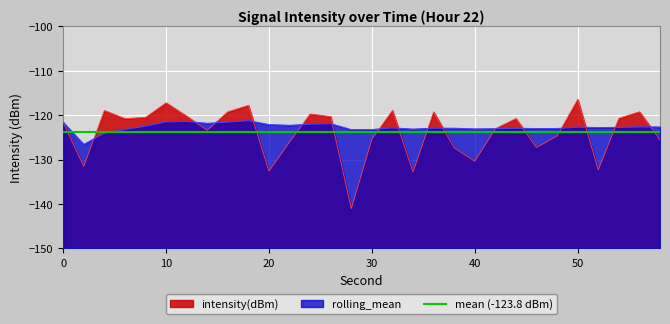

Reading right to left, transcribe all the data shown in this chart.

intensity(dBm): 58=-125.5	56=-119.2	54=-120.7	52=-132.3	50=-116.5	48=-124.7	46=-127.3	44=-120.8	42=-123.0	40=-130.4	38=-127.3	36=-119.3	34=-132.8	32=-118.9	30=-125.4	28=-141.1	26=-120.3	24=-119.7	22=-126.1	20=-132.6	18=-117.8	16=-119.2	14=-123.4	12=-120.2	10=-117.2	8=-120.5	6=-120.8	4=-119.0	2=-131.5	0=-121.6
rolling_mean: 58=-122.7	56=-122.6	54=-122.8	52=-122.8	50=-122.7	48=-123.0	46=-123.0	44=-123.0	42=-123.1	40=-123.1	38=-122.9	36=-122.9	34=-123.1	32=-122.9	30=-123.2	28=-123.3	26=-121.9	24=-122.0	22=-122.3	20=-122.1	18=-121.2	16=-121.6	14=-121.8	12=-121.4	10=-121.5	8=-122.5	6=-123.2	4=-124.0	2=-126.6	0=-121.6